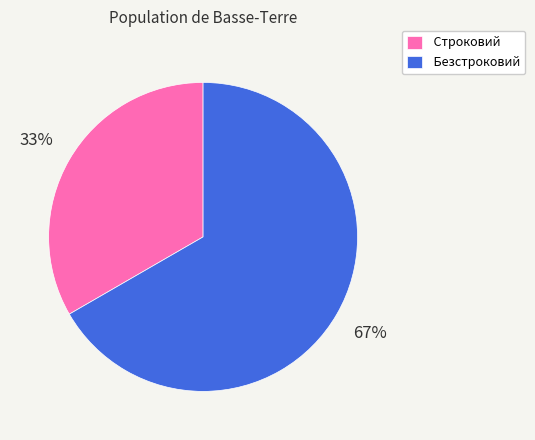

To the nearest percent, what percentage of the pie is Безстроковий?

67%